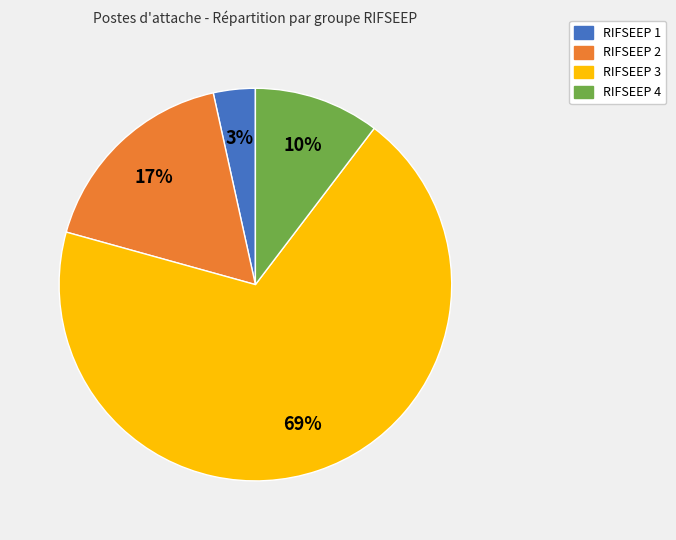

Rank the categories by value from highest to lowest.

RIFSEEP 3, RIFSEEP 2, RIFSEEP 4, RIFSEEP 1